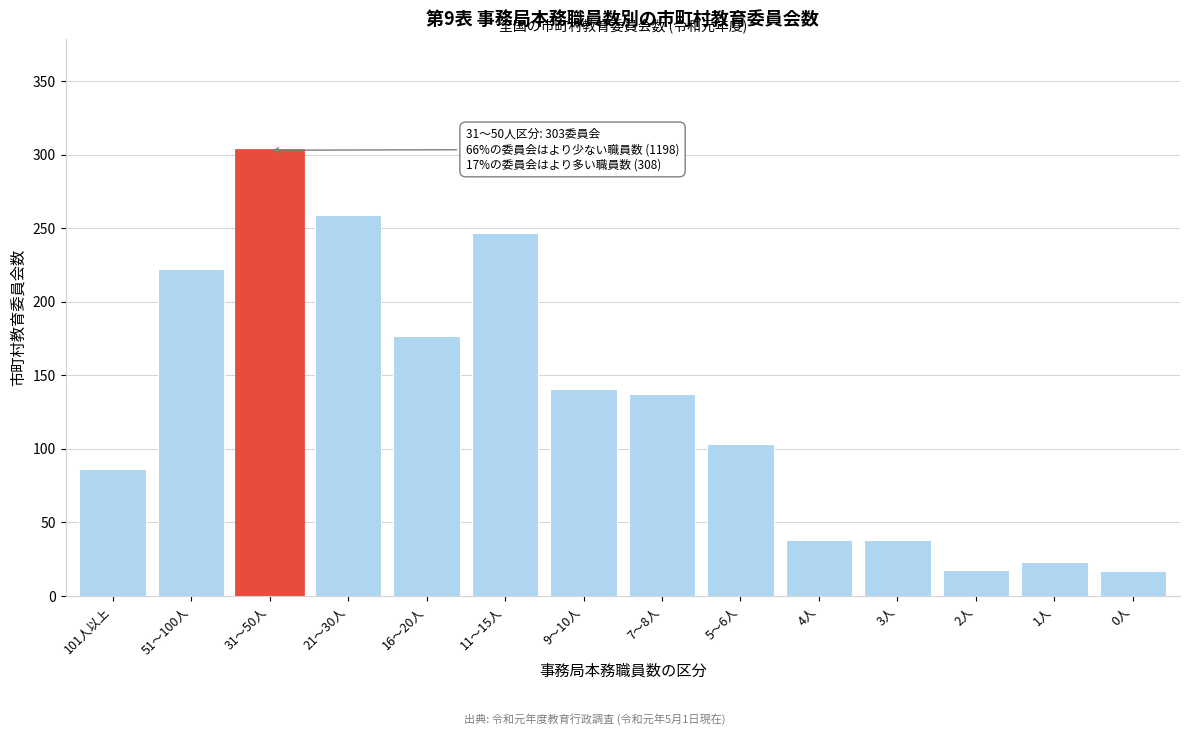

True or false: the data shows 141 at 9～10人.

True